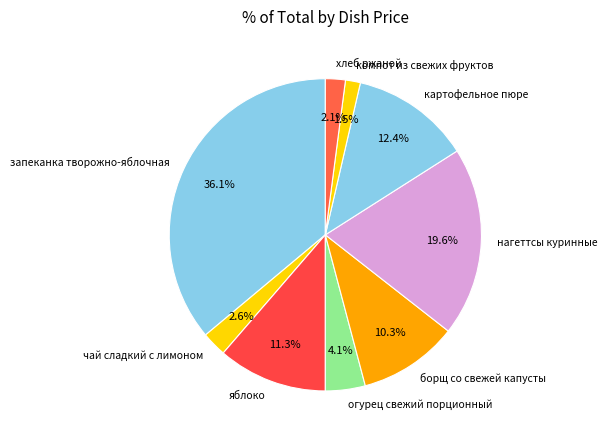

What is the ratio of the value at хлеб ржаной to the value at борщ со свежей капусты?

0.2